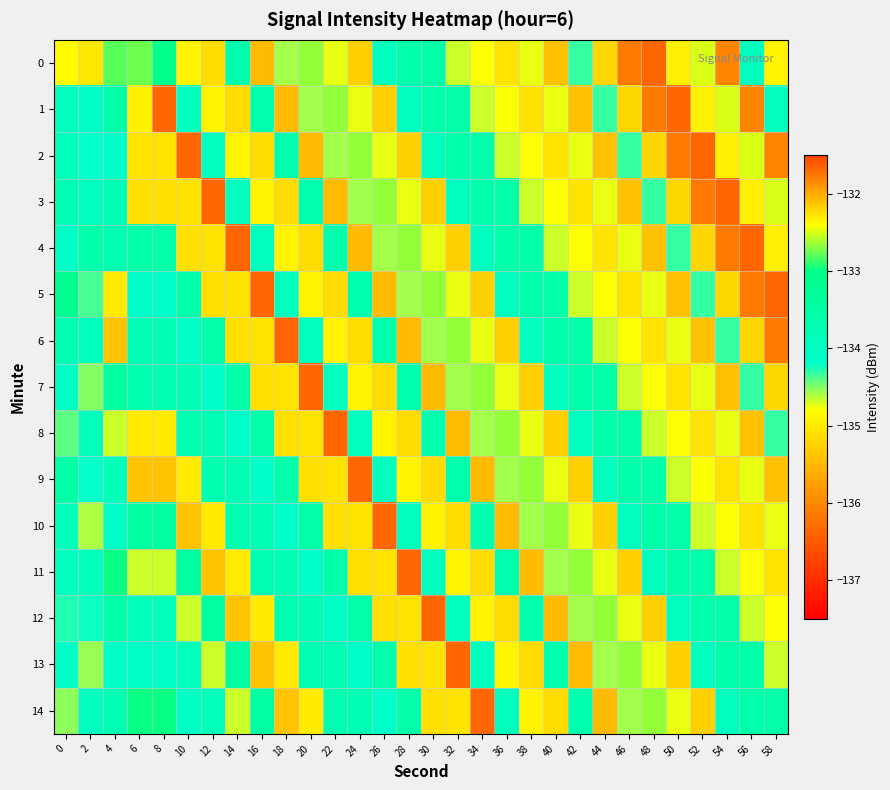

At which category does the chart reach its peak across all series?

4